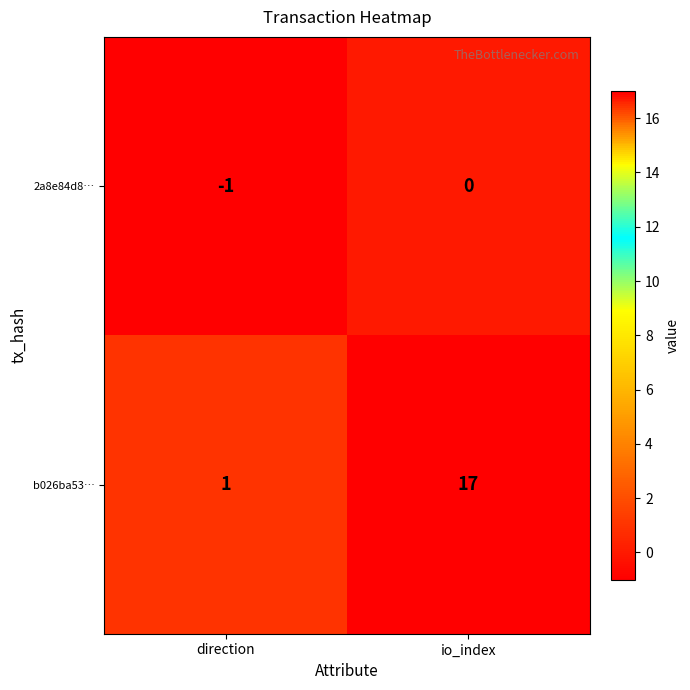

Reading left to right, extract all data points from this chart.

2a8e84d8…: -1	0
b026ba53…: 1	17